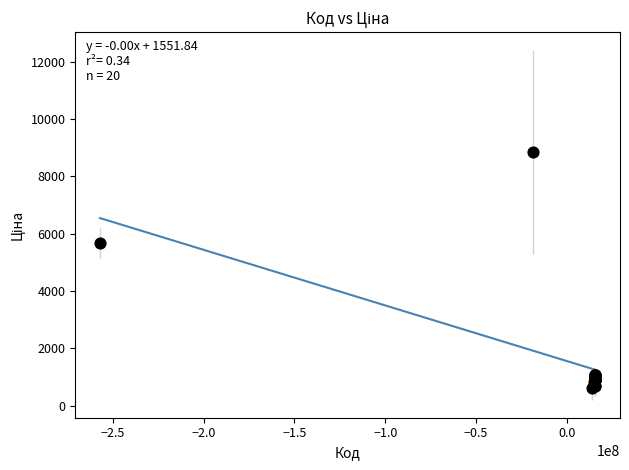

What Y value in the scatter plot is closest to 4736?

5673.8